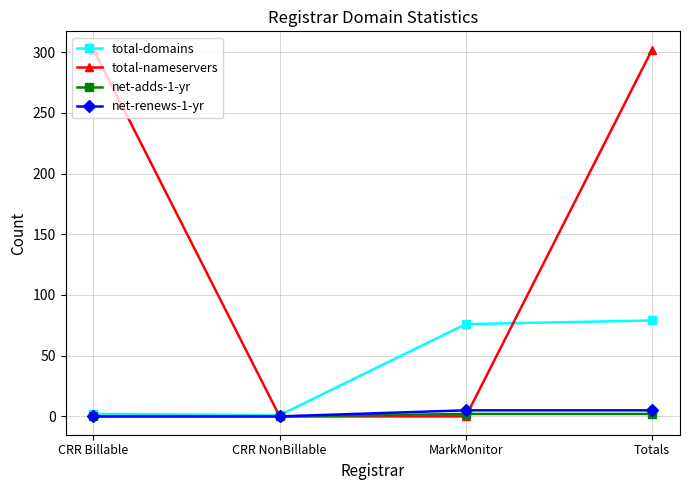

How many times do total-nameservers and total-domains cross each other?

2